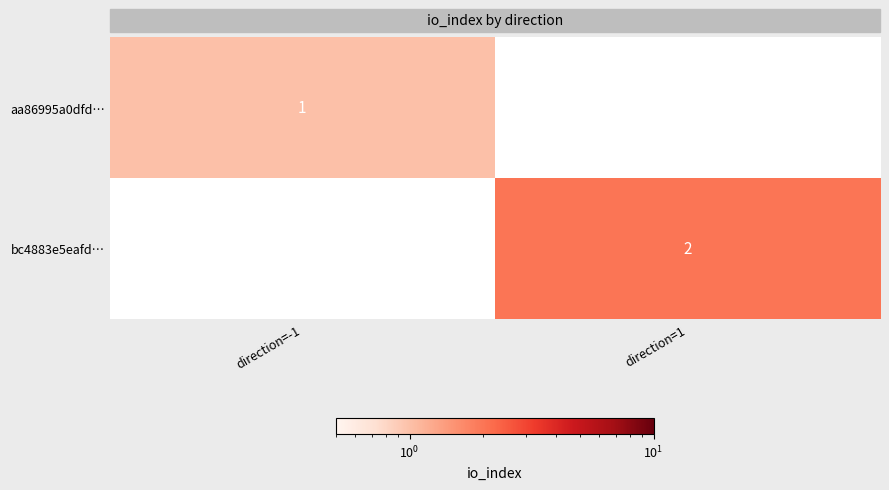

True or false: bc4883e5eafd… has a value of 1 at direction=1.

False